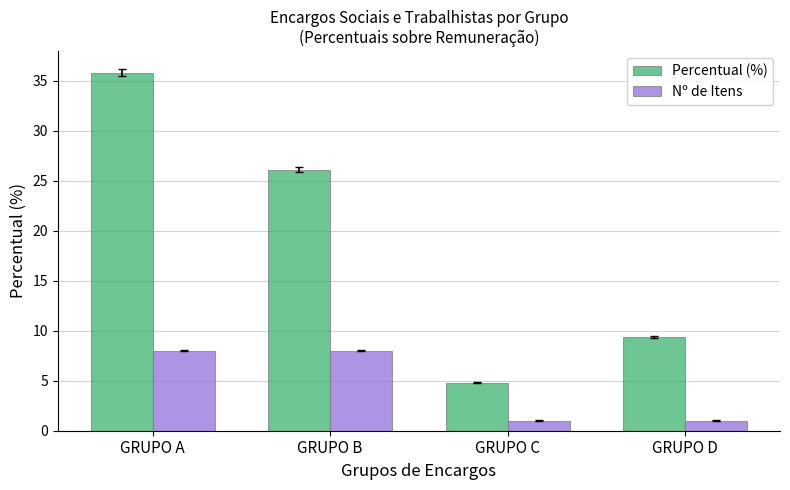

Is it true that Nº de Itens equals 8.0 at GRUPO B?

True